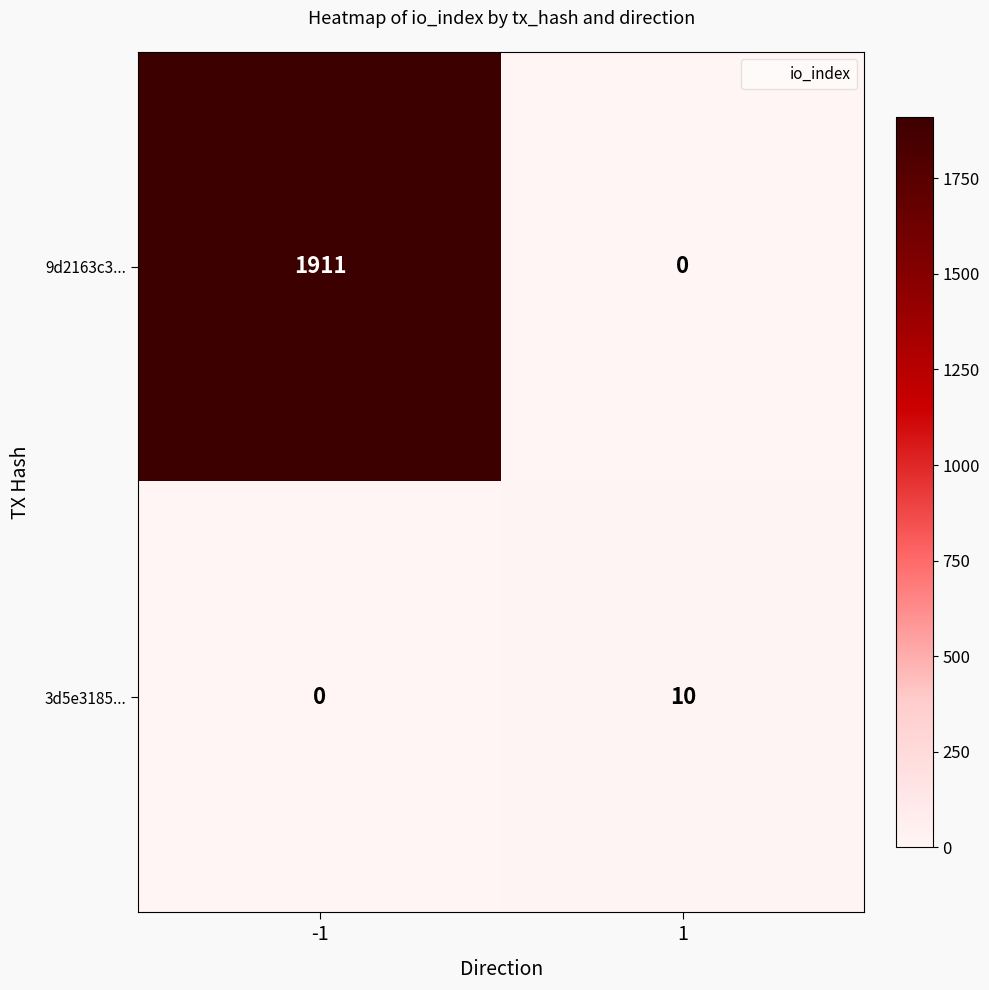

Which series changed the most between -1 and 1?

9d2163c3...